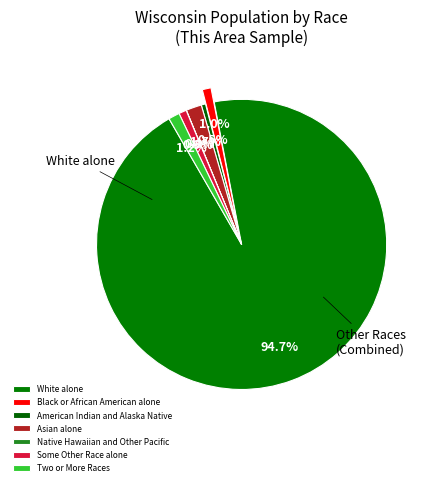

To the nearest percent, what portion does Some Other Race alone represent?

1%